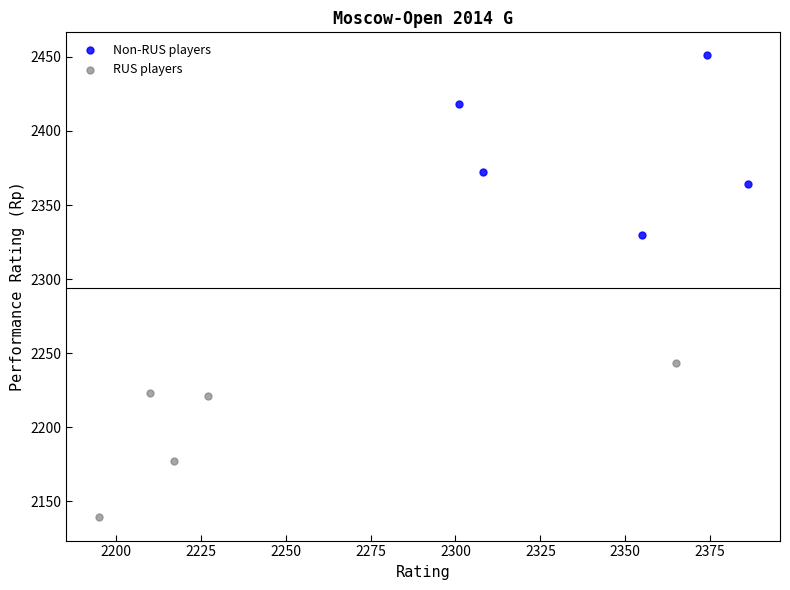

Which series has the widest spread of Y values?

Non-RUS players